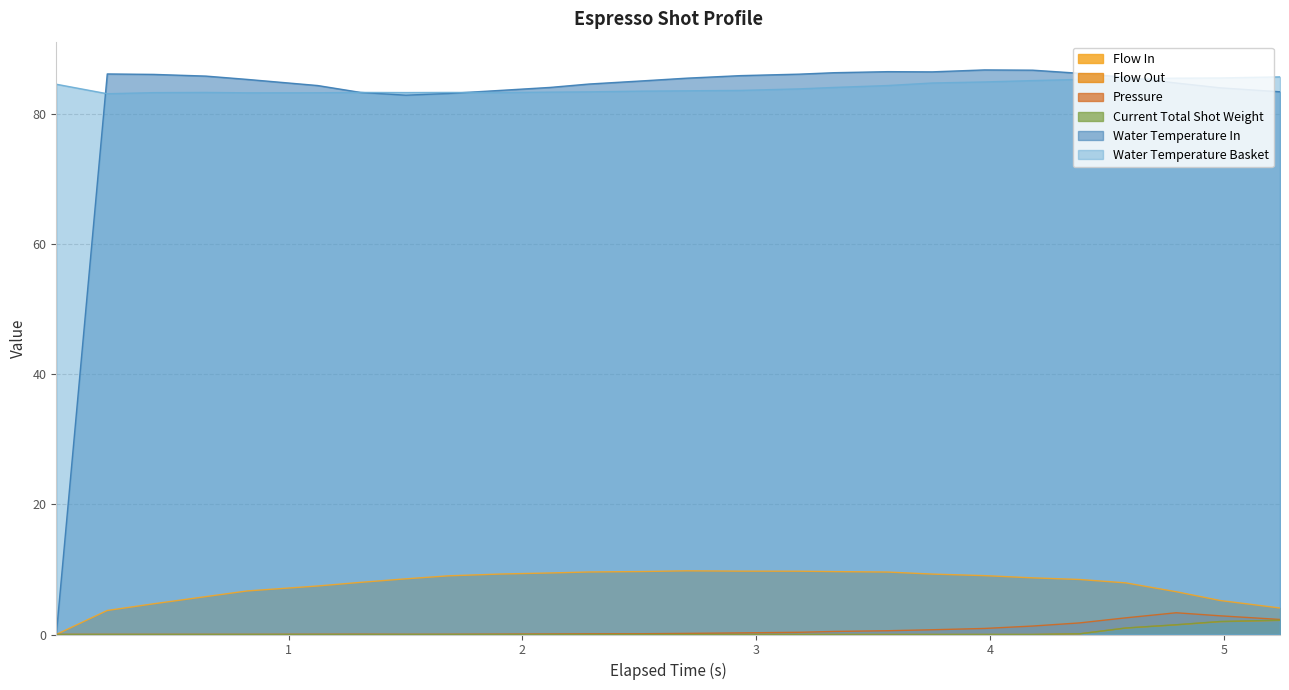

List the series in order of their peak value, highest first.

water_temperature_in, water_temperature_basket, flow_in, pressure, current_total_shot_weight, flow_out